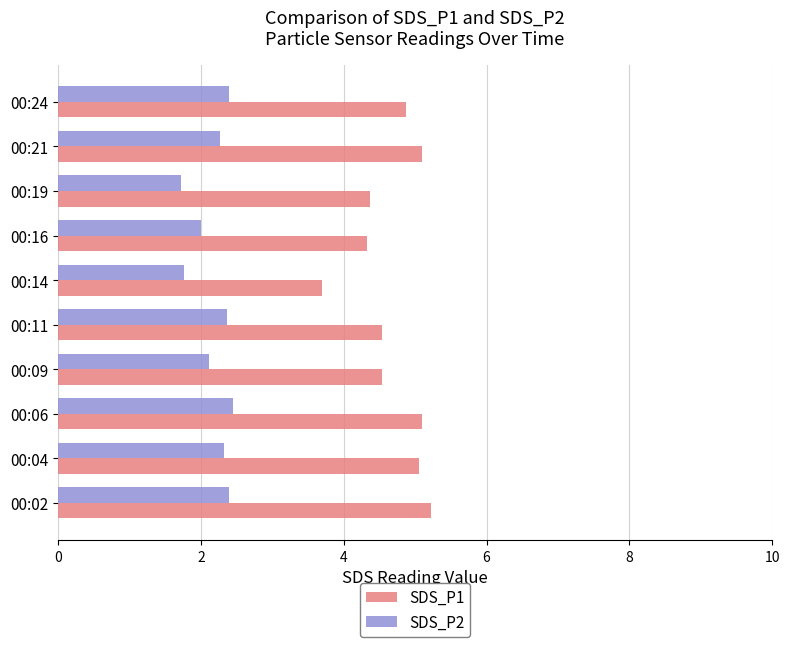

The value of SDS_P2 at 00:16 is 3.1. True or false?

False